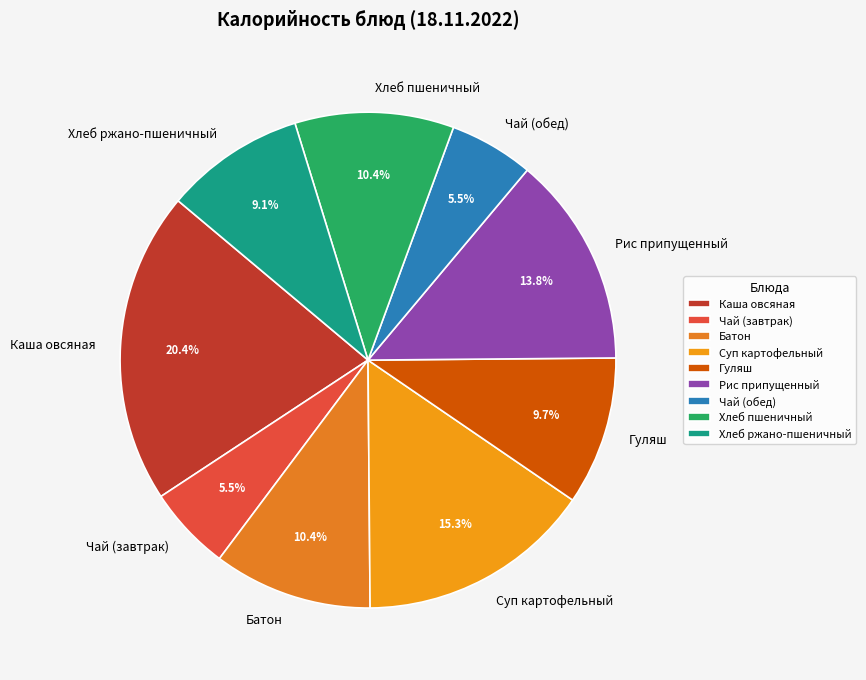

What percentage is NOT represented by Суп картофельный?

84.7%